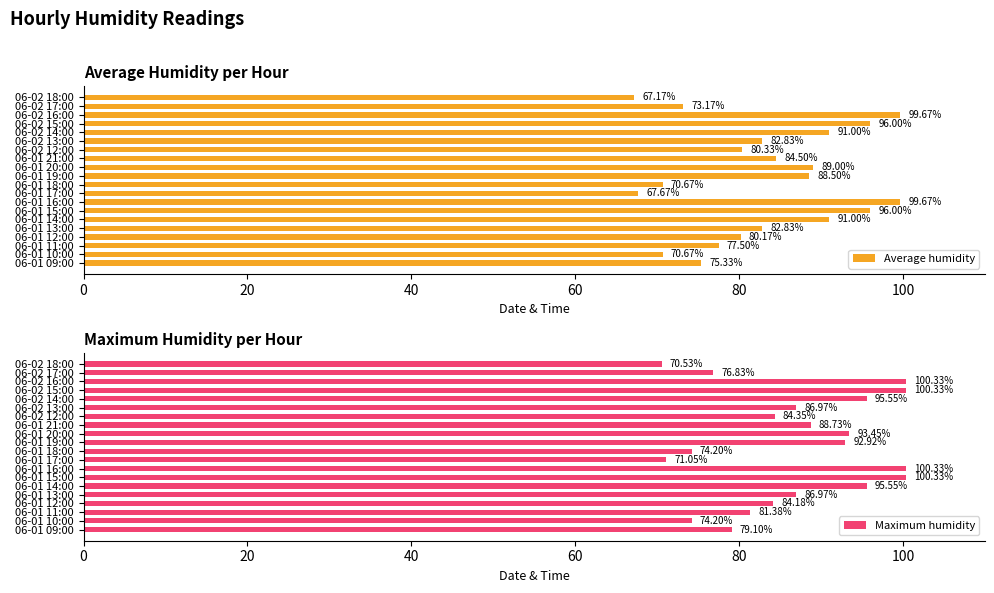

What is the sum of all Average humidity values?

1663.7